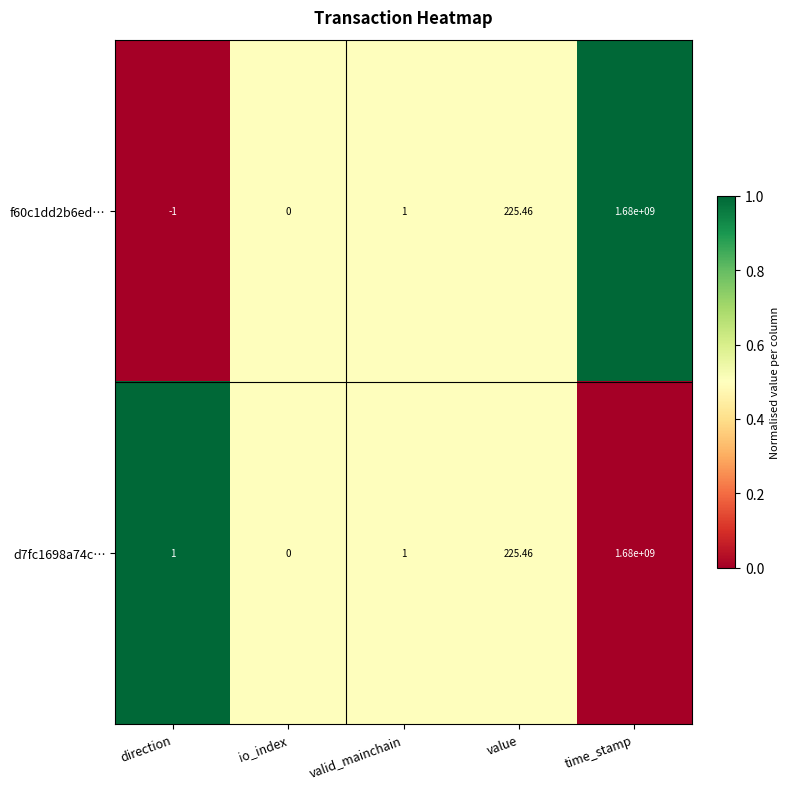

At which label is d7fc1698a74c… closest to 840000000?

value